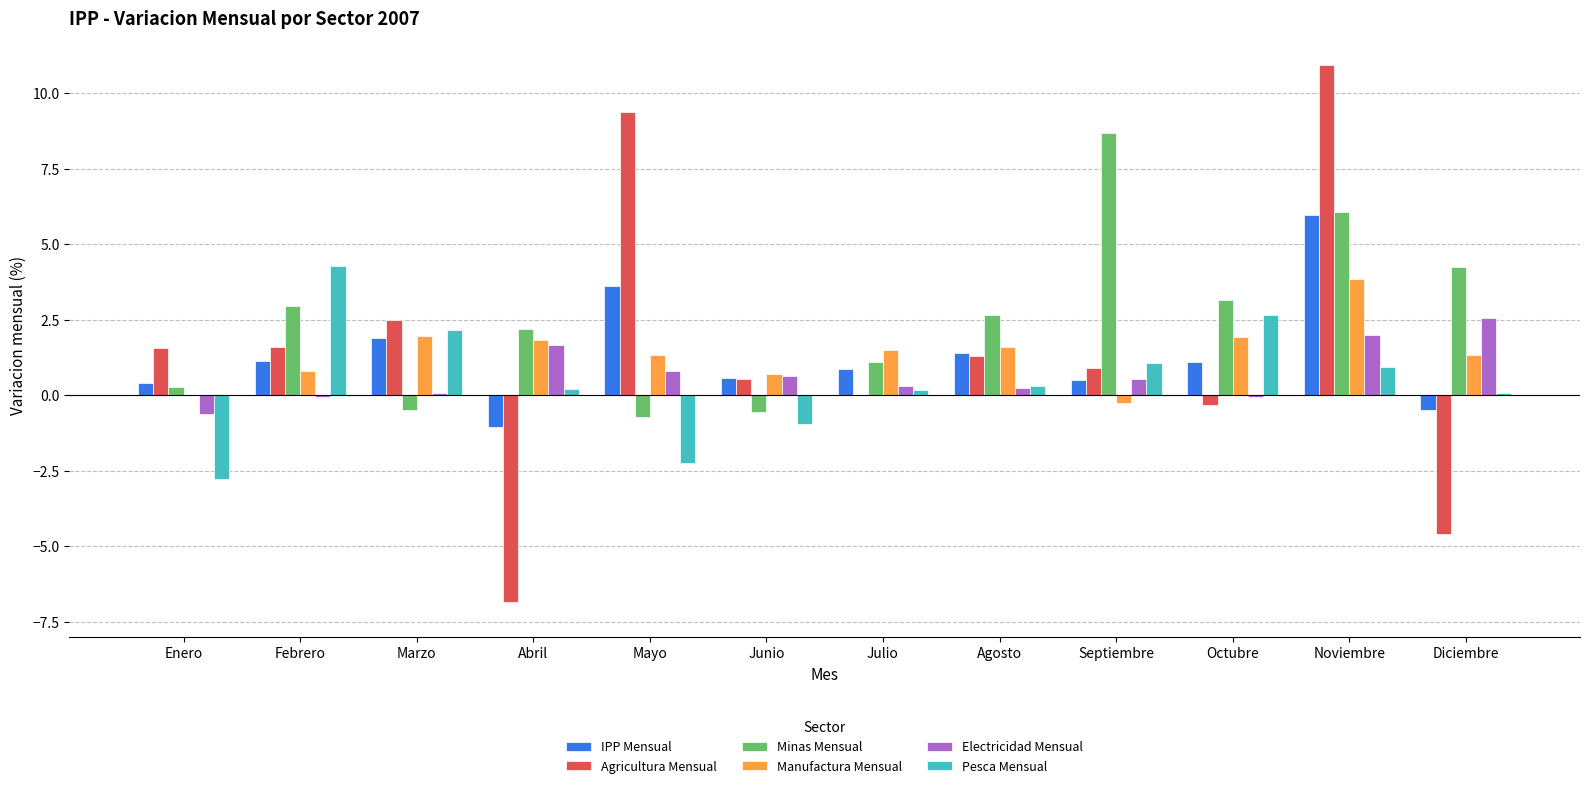

Which category has the highest value across all series?

Noviembre